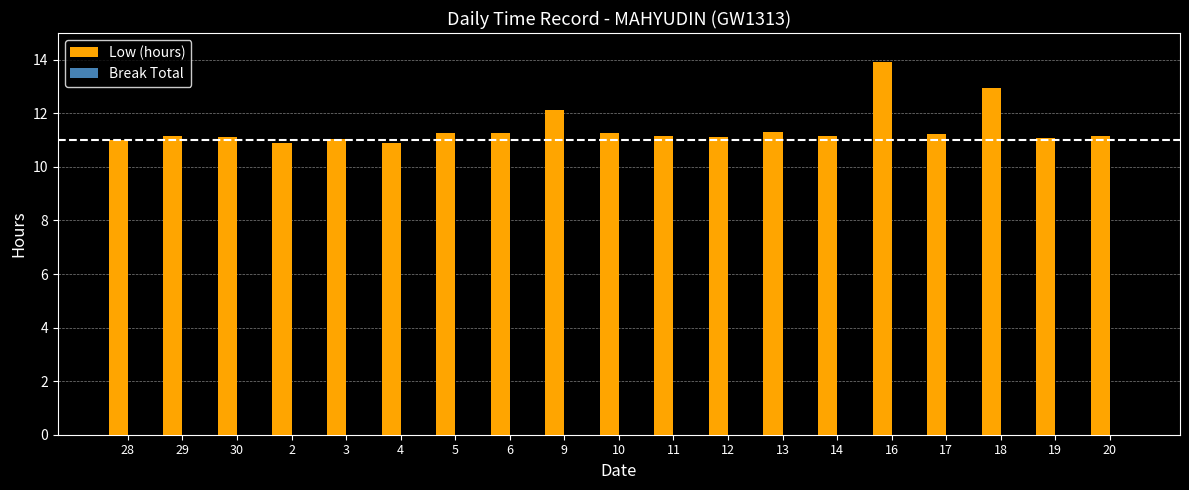

The chart shows a value of 4.5 at 3. True or false?

False